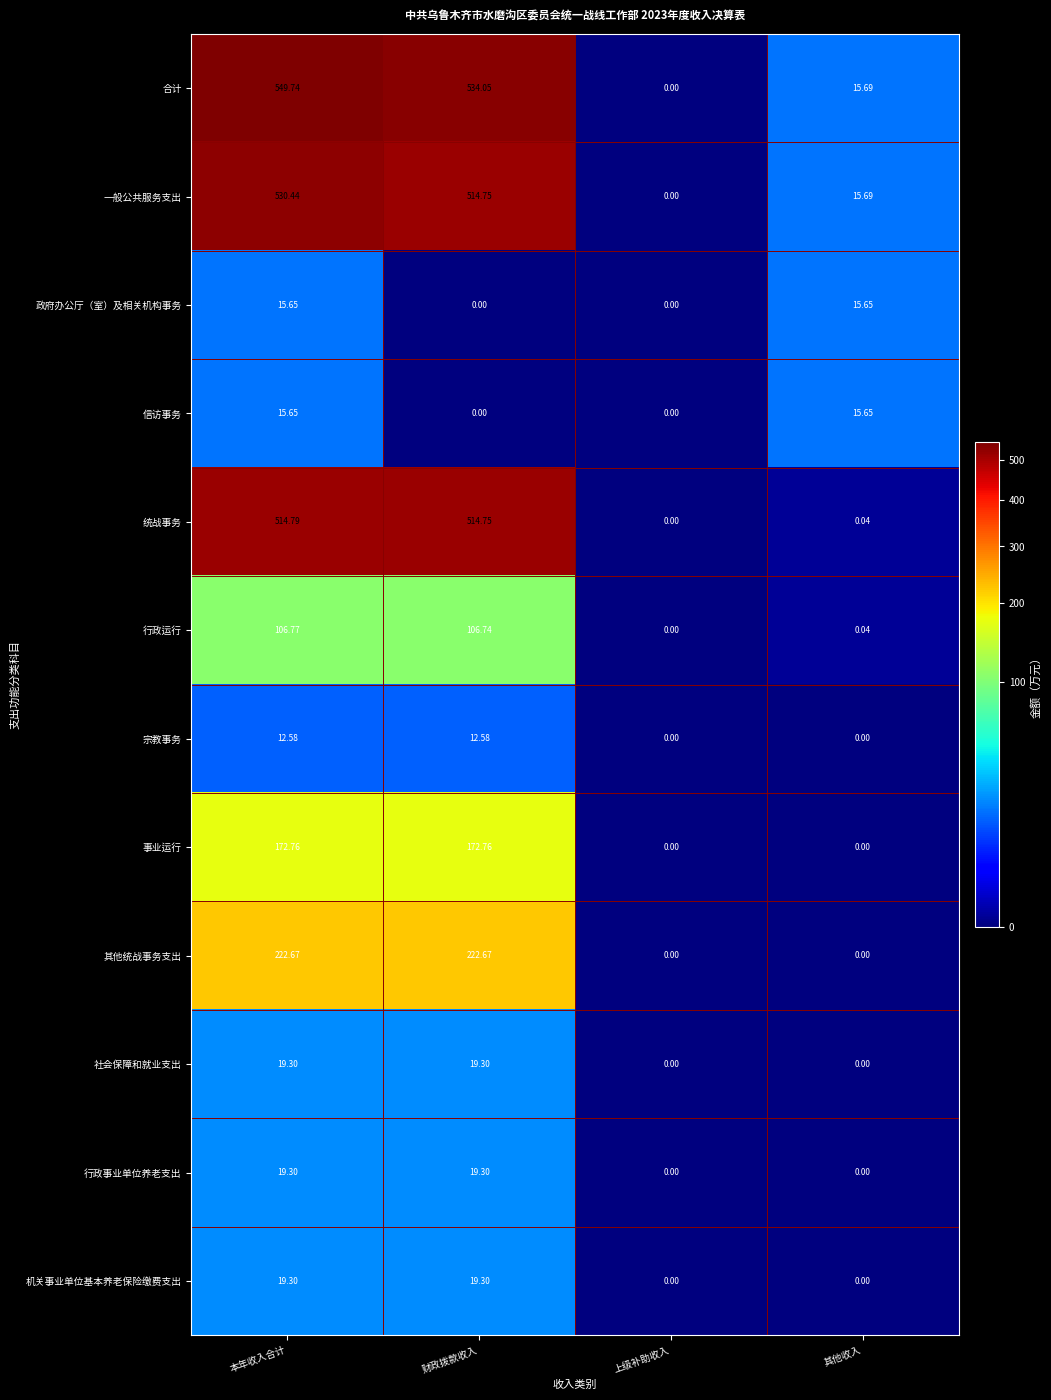

Which series has the largest total across all categories?

合计